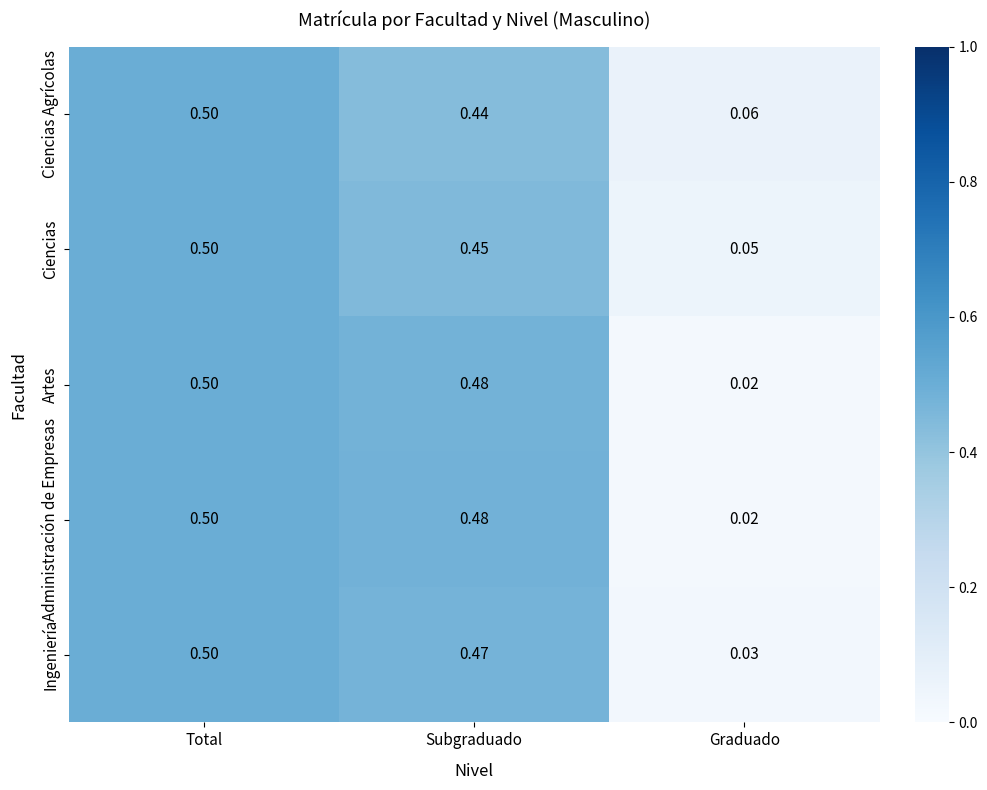

At which label does Artes reach its minimum?

Graduado